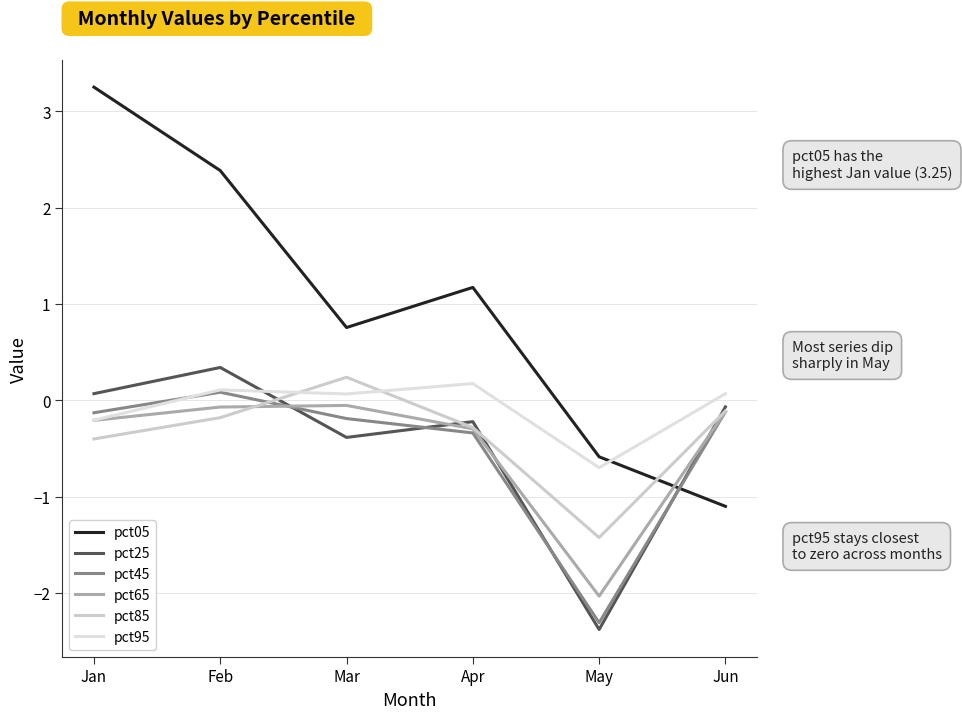

List the series in order of their peak value, highest first.

pct05, pct25, pct85, pct95, pct45, pct65